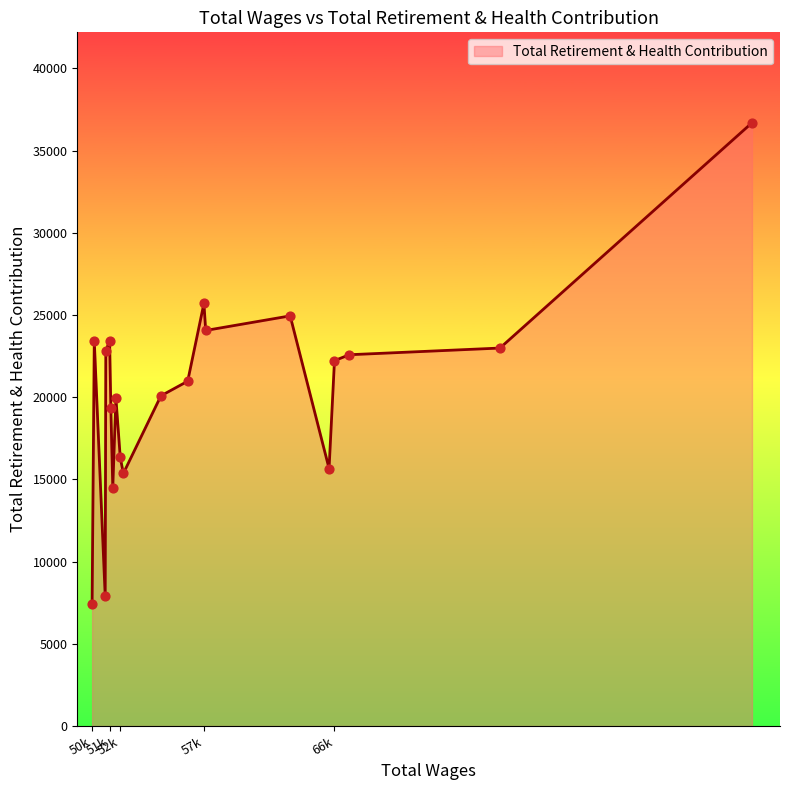

What is the maximum value shown in the chart?

36691